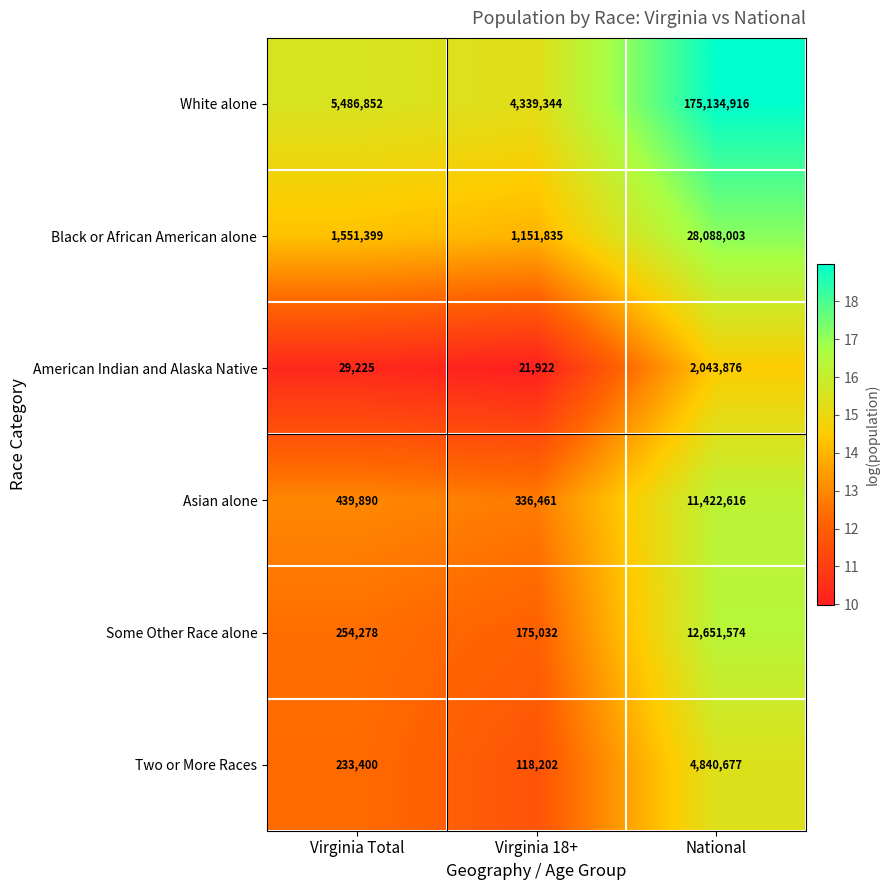

True or false: White alone has a value of 5486852 at Virginia Total.

True